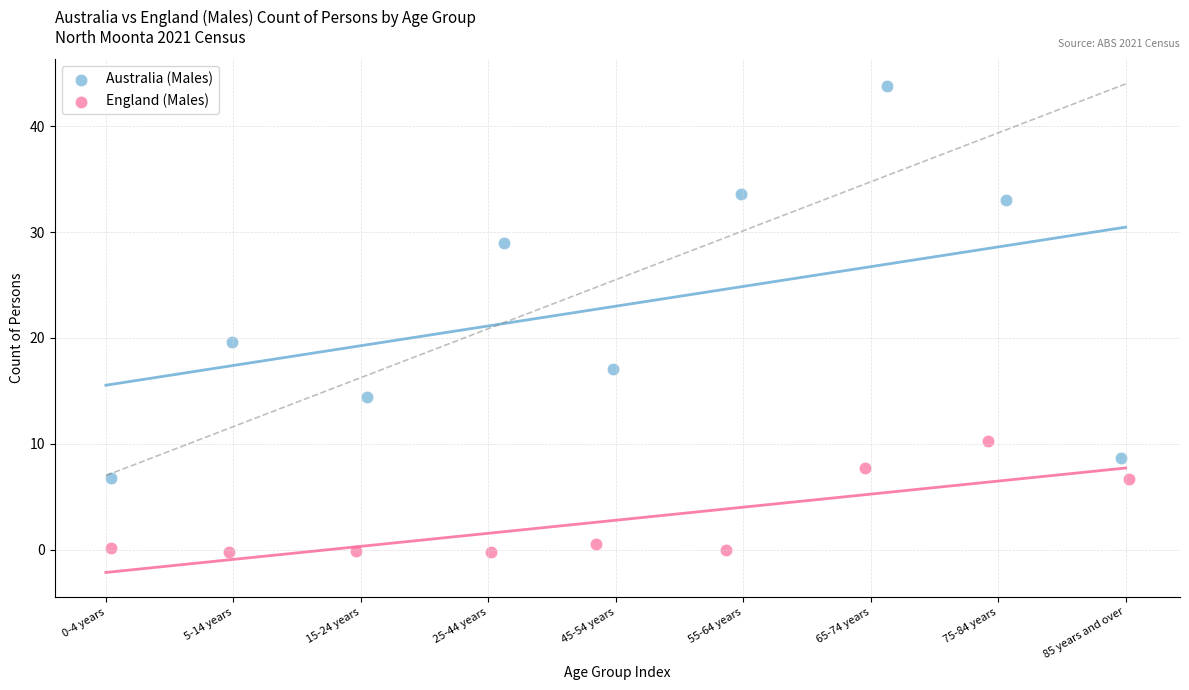

Which series contains the lowest Y value?

England (Males)